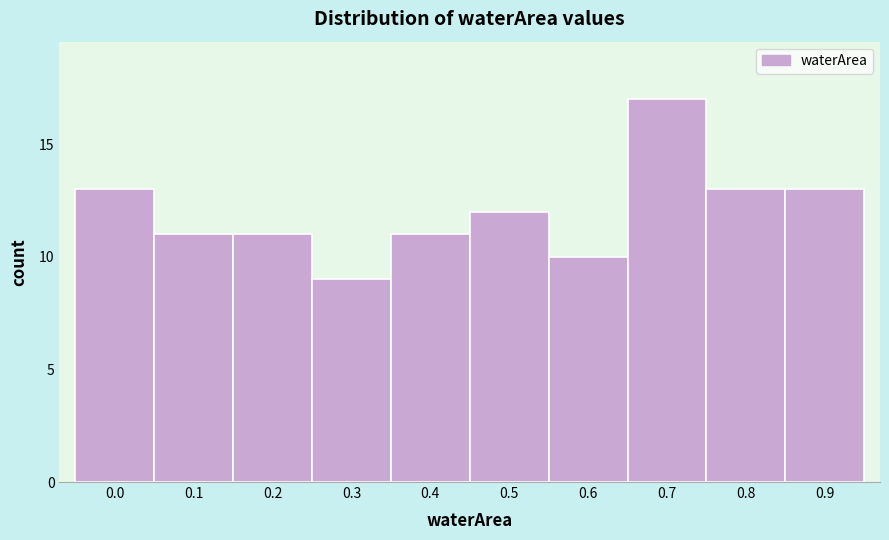

Reading right to left, list all the values displayed in this chart.

0.9=13	0.8=13	0.7=17	0.6=10	0.5=12	0.4=11	0.3=9	0.2=11	0.1=11	0.0=13